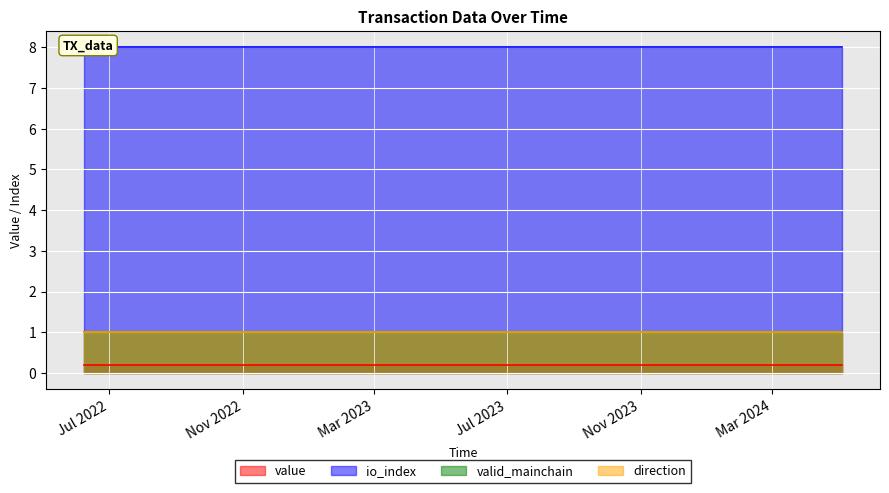

At how many categories does at least one series exceed 2?

24